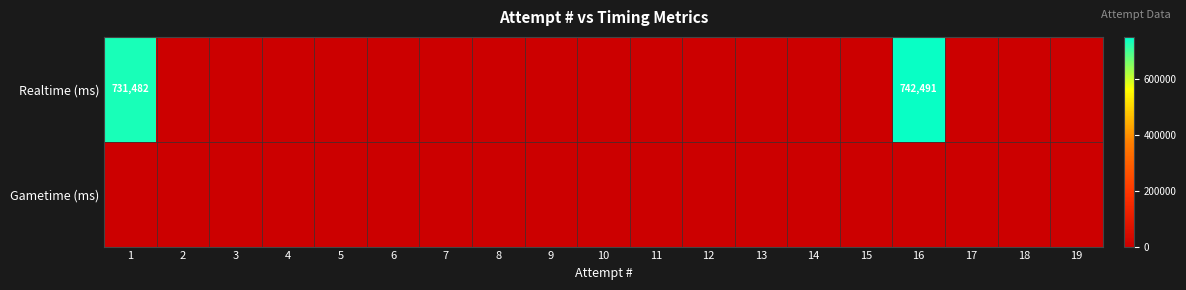

Is it true that Realtime (ms) equals 742491 at 16?

True